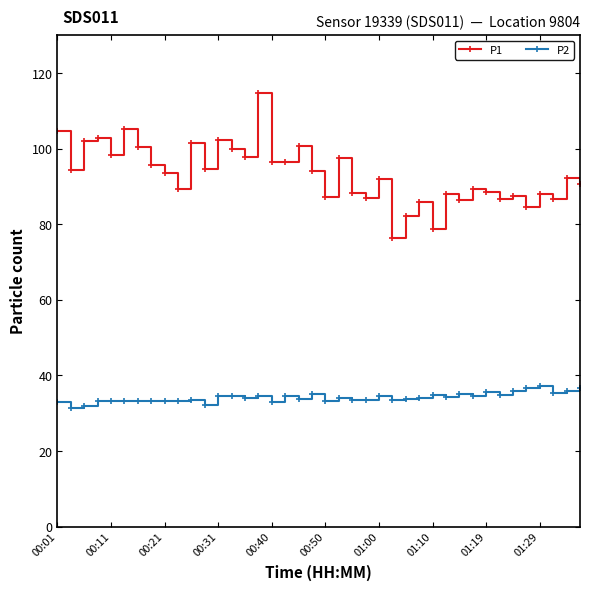

True or false: P2 has more than 0 interior local peaks.

True